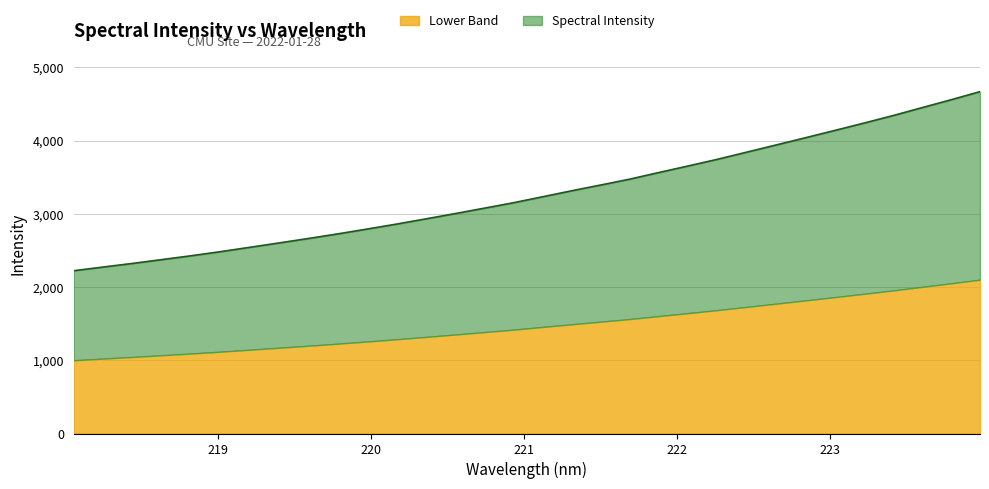

How many lines are shown in the chart?

2